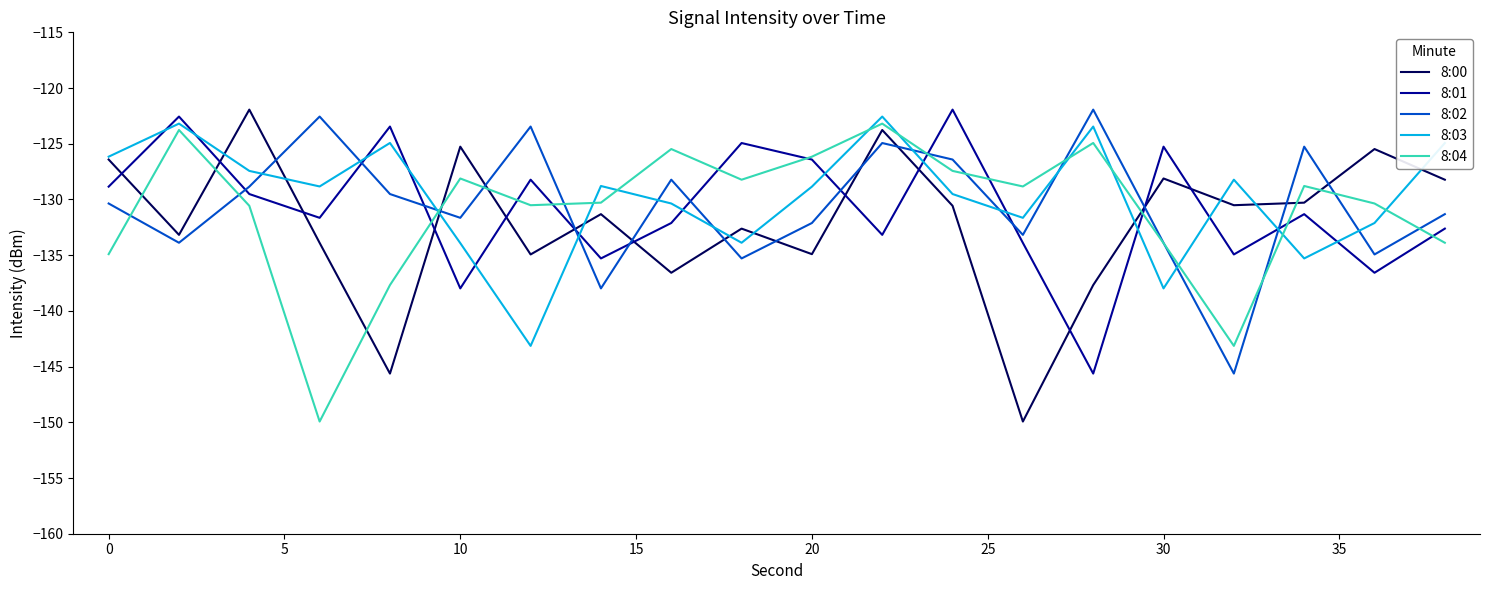

True or false: 8:00 and 8:01 intersect in this chart.

True